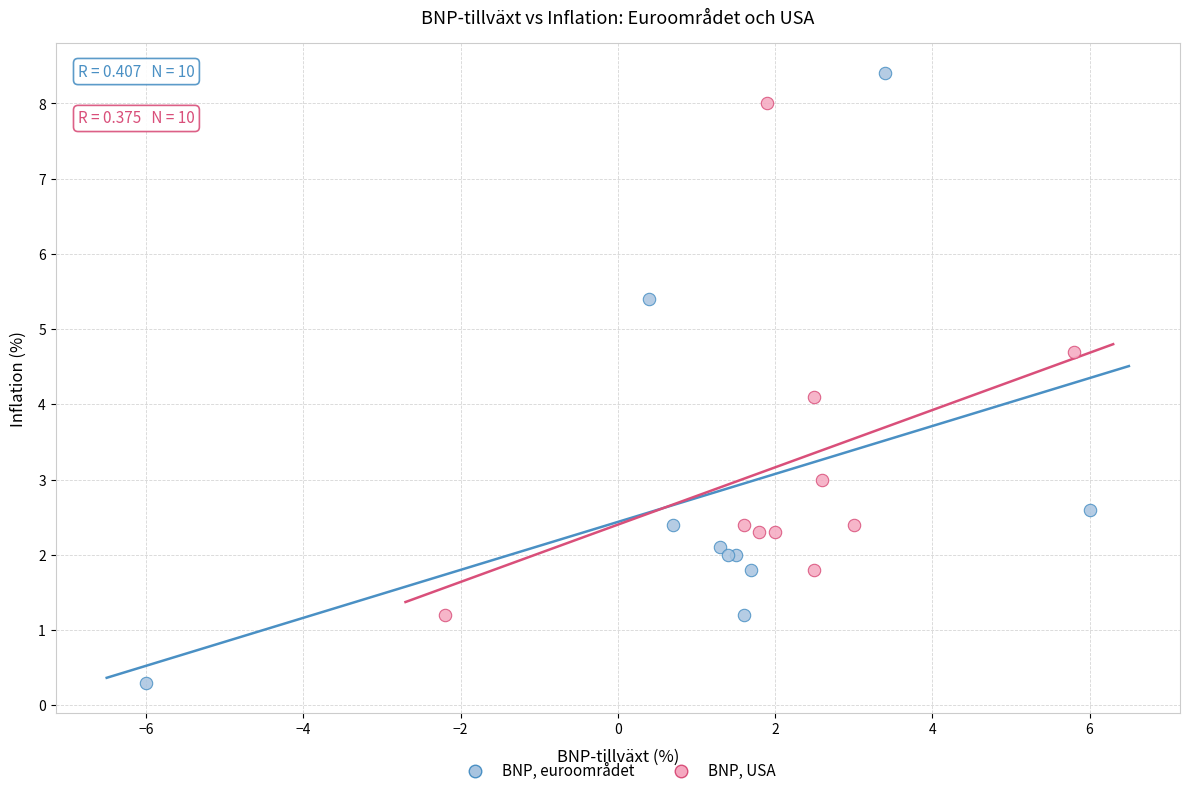

Which series reaches the minimum Y coordinate?

BNP, euroområdet